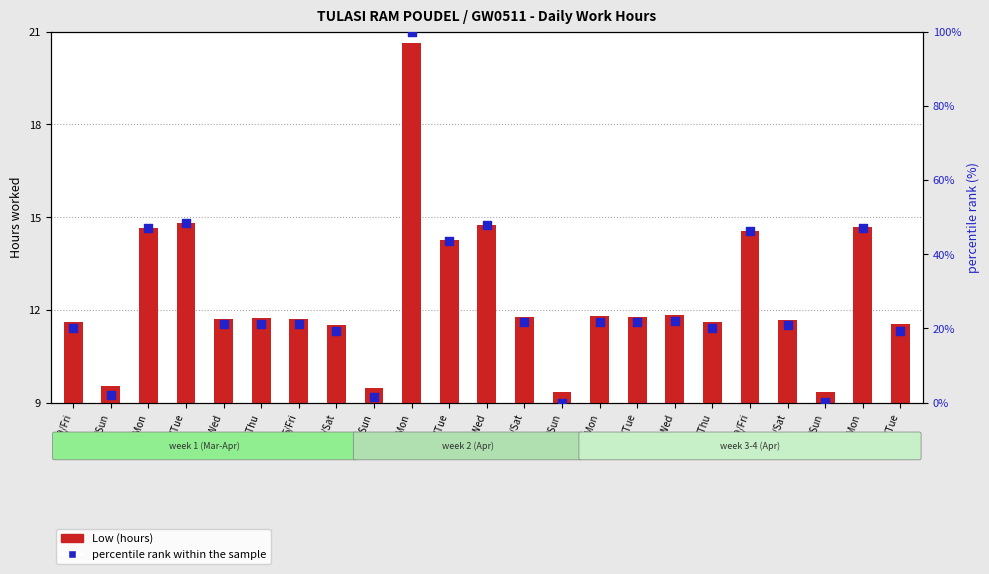

Which series has the largest Y range (max minus min)?

percentile rank within the sample